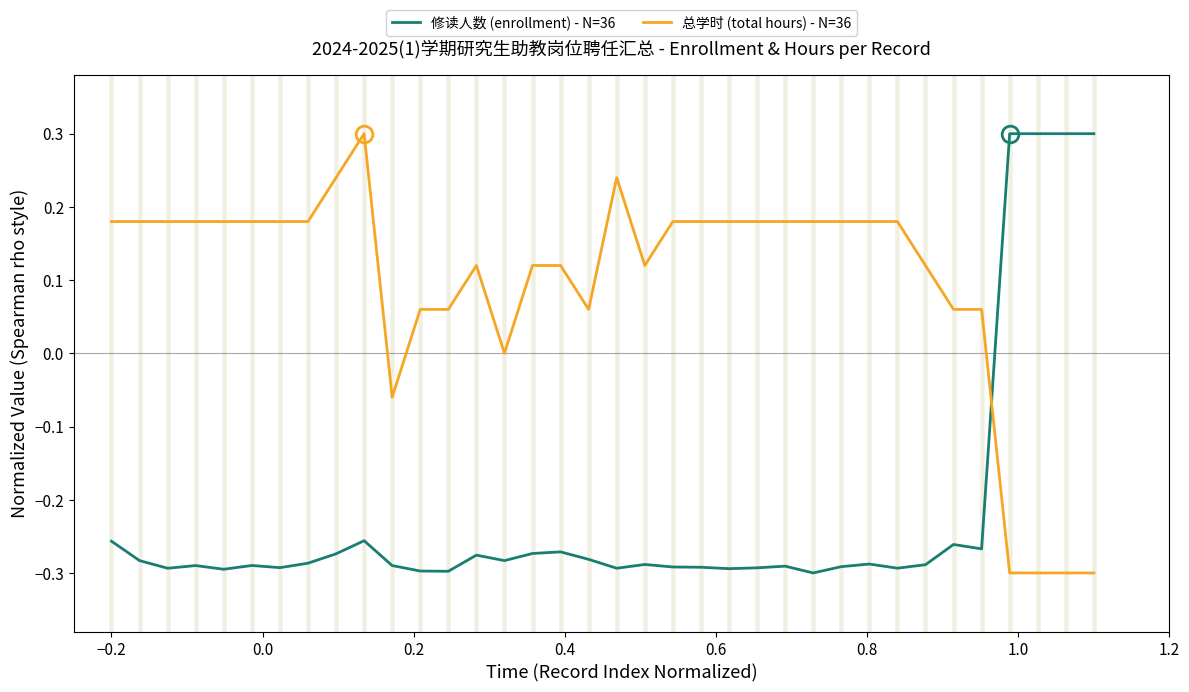

What is the difference between the maximum and minimum values in the 修读人数 (enrollment) - N=36 series?

0.6